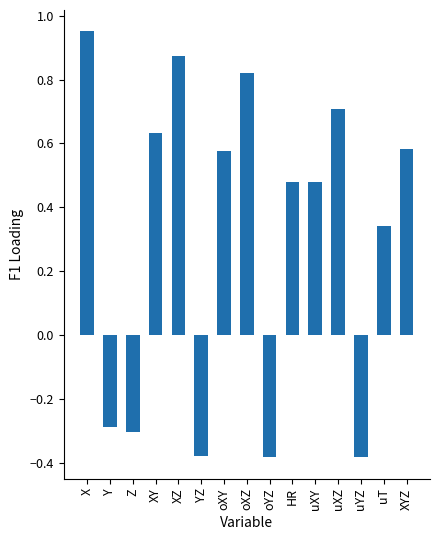

The chart shows a value of 0.5 at oXZ. True or false?

False